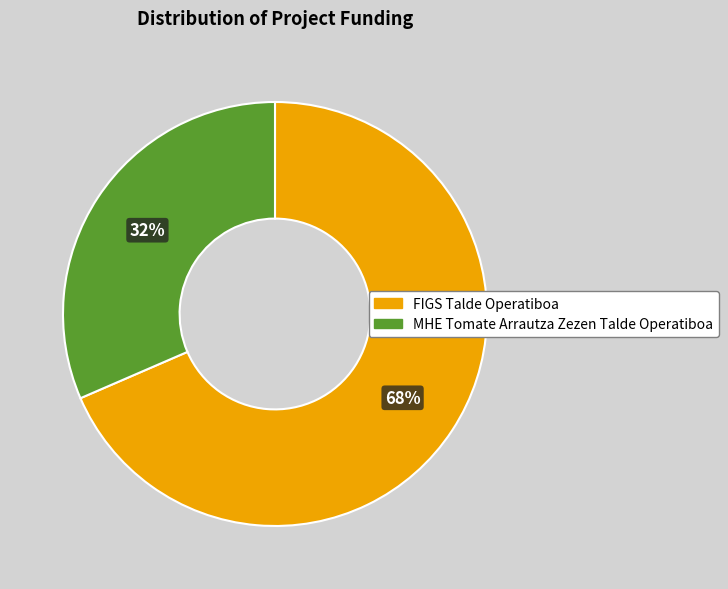

Rank the categories by value from lowest to highest.

MHE Tomate Arrautza Zezen Talde Operatiboa, FIGS Talde Operatiboa